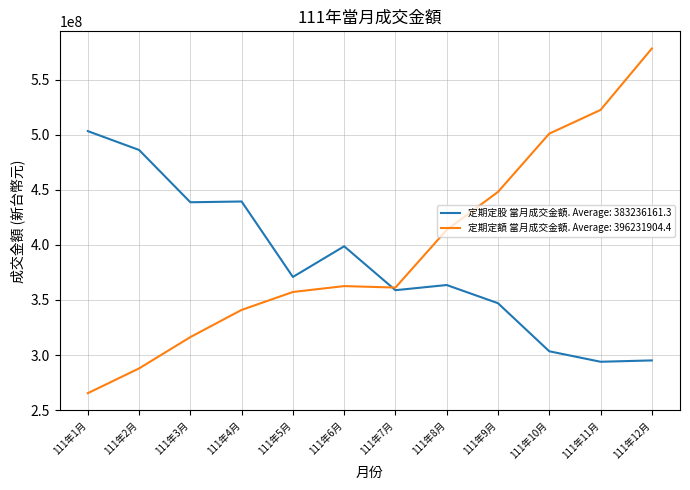

What is the total value across all series at 111年9月?

795113582